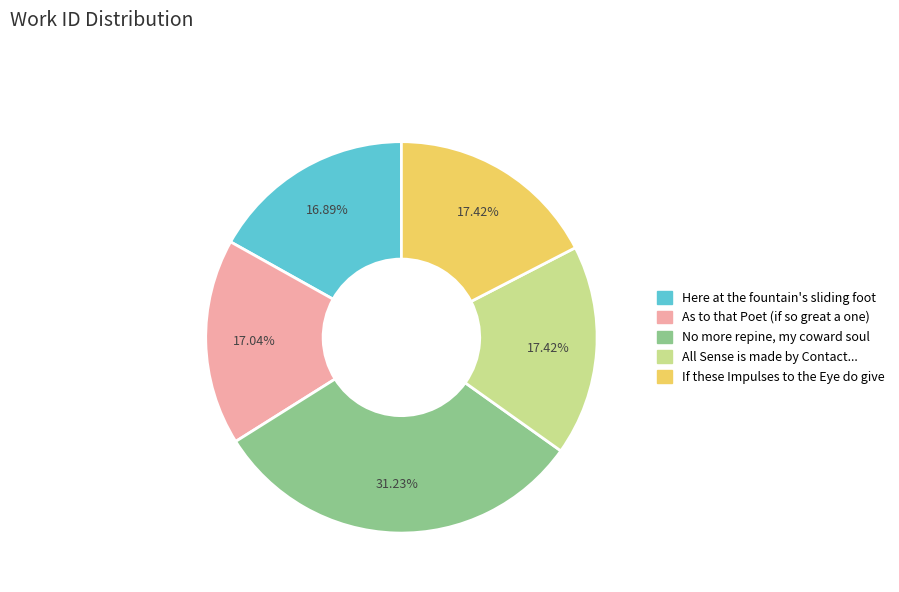

Which slice is the largest?

No more repine, my coward soul